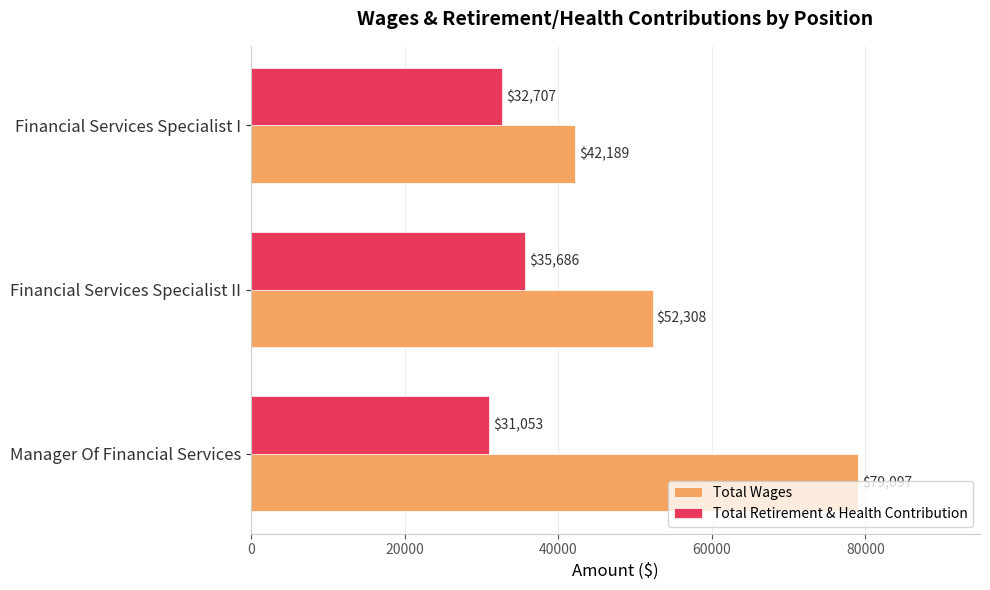

The Total Retirement & Health Contribution series shows 35686 at Financial Services Specialist II. True or false?

True